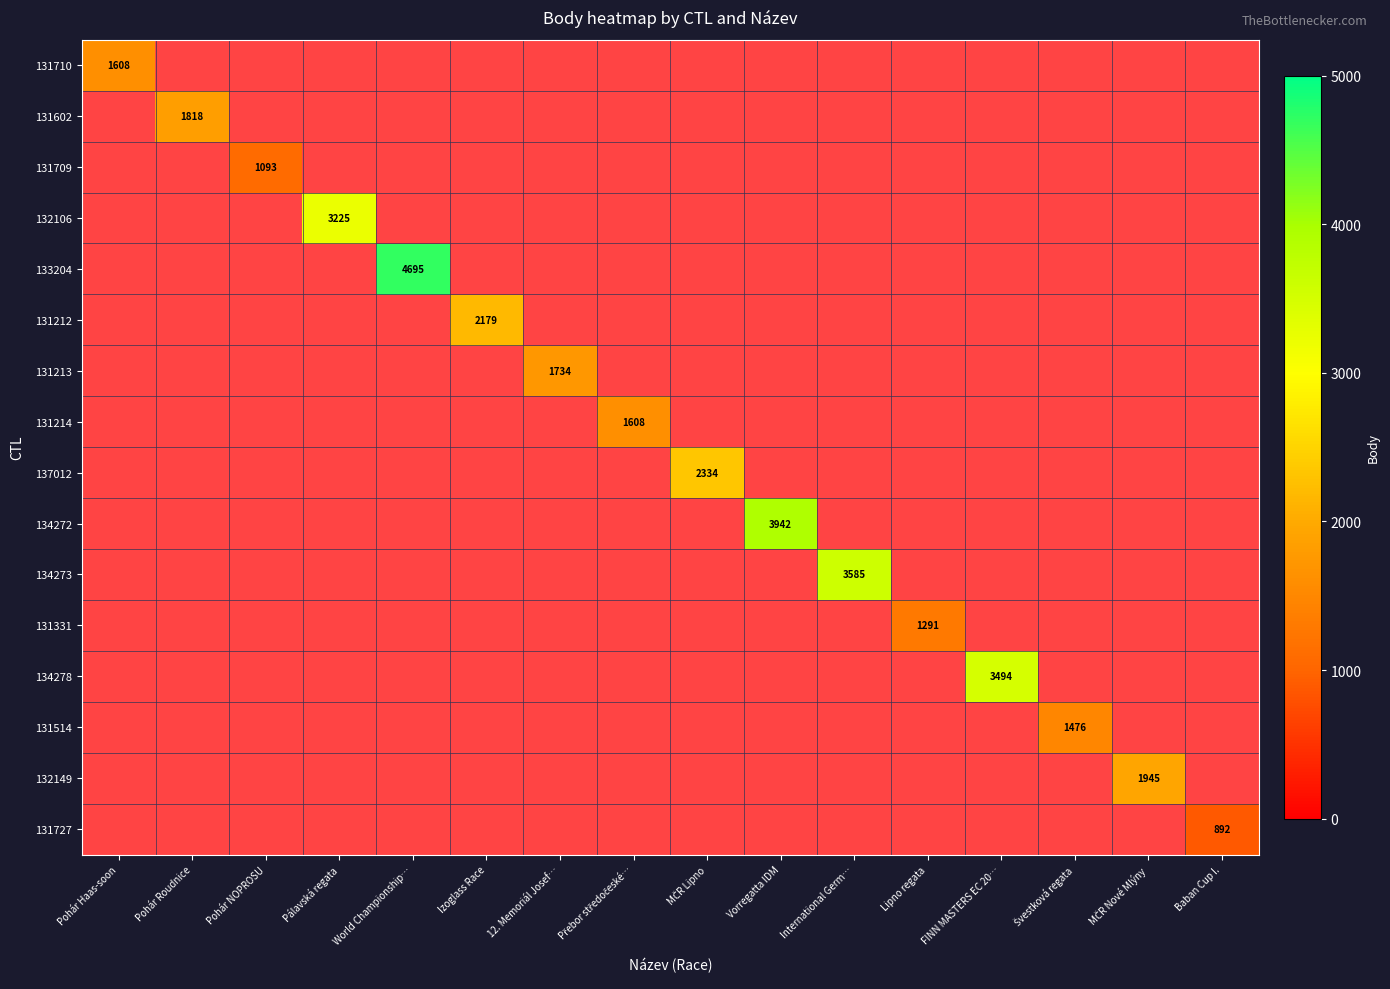

The 131602 series shows 1818 at Pohár Roudnice. True or false?

True